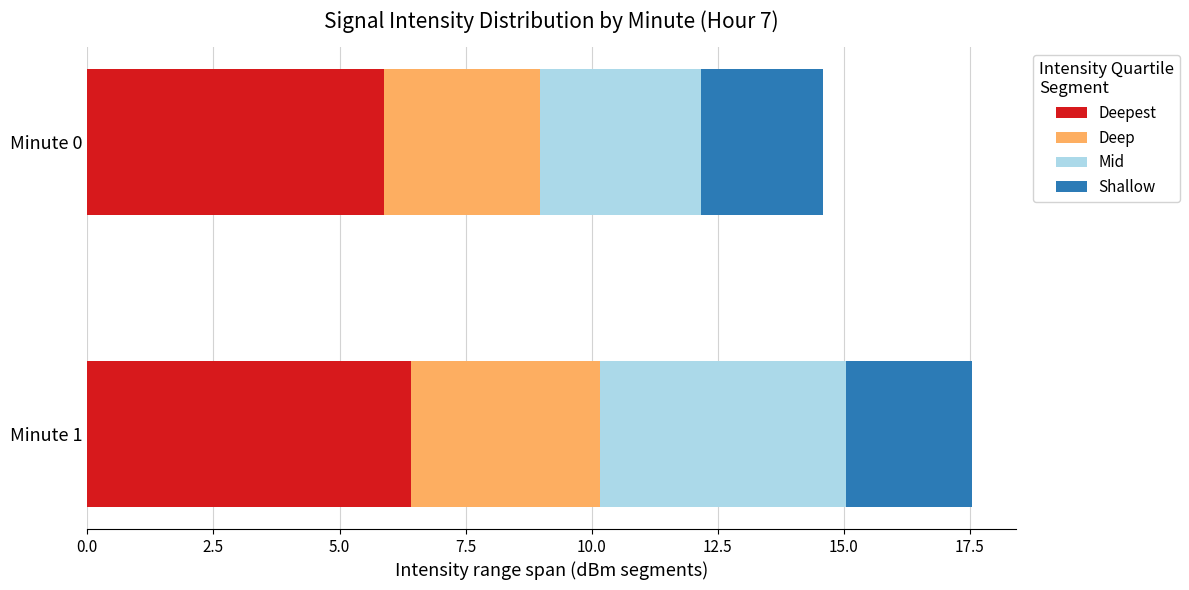

What is the total value across all series at Minute 0?

14.6